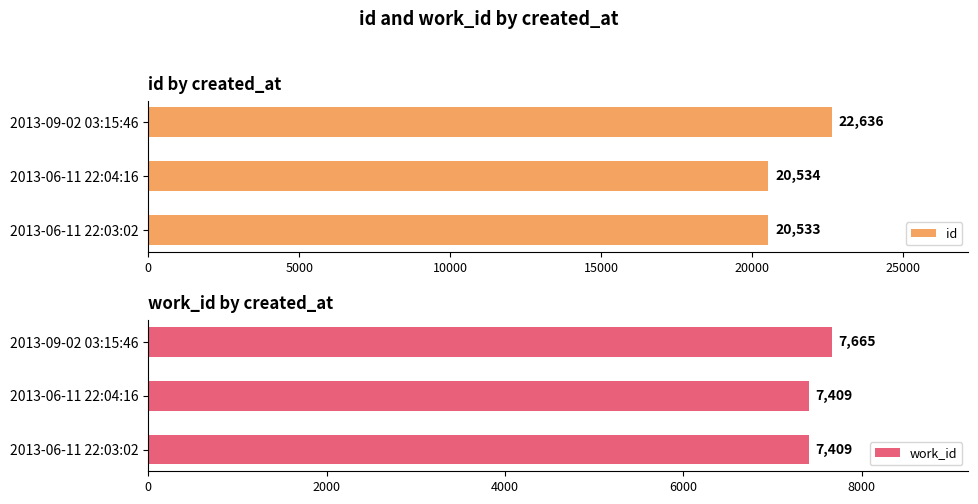

Does the chart contain any negative values?

No